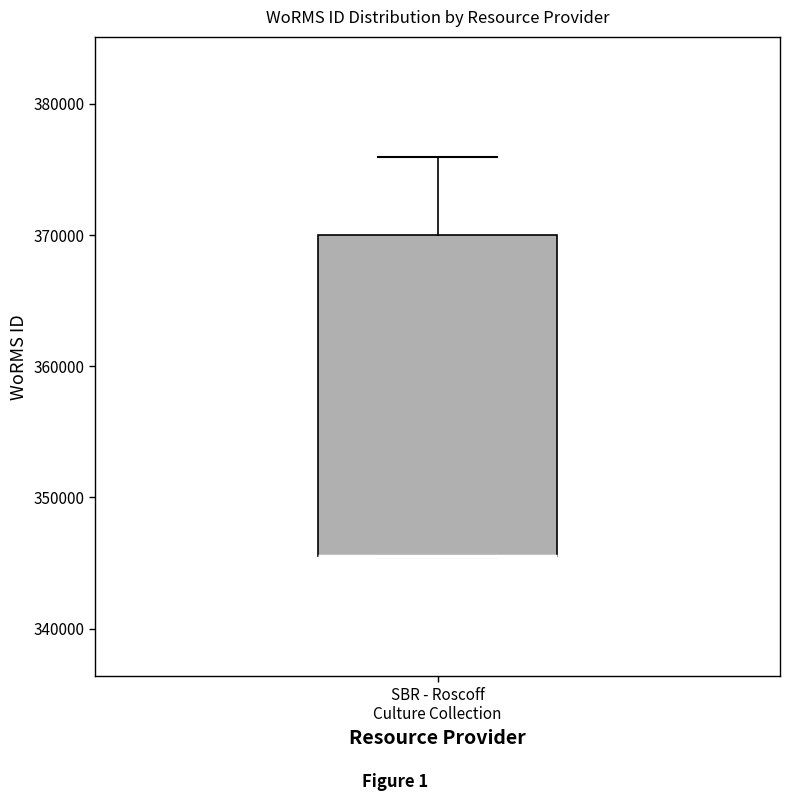

Where is the lower edge of the box for SBR - Roscoff Culture Collection on the y-axis? The values are not printed on the chart, so give them approximately, as read against the axis.

346000